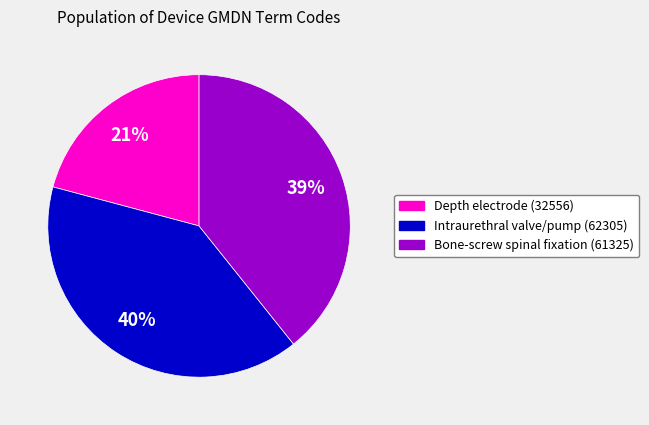

Is there a majority slice in this chart?

No